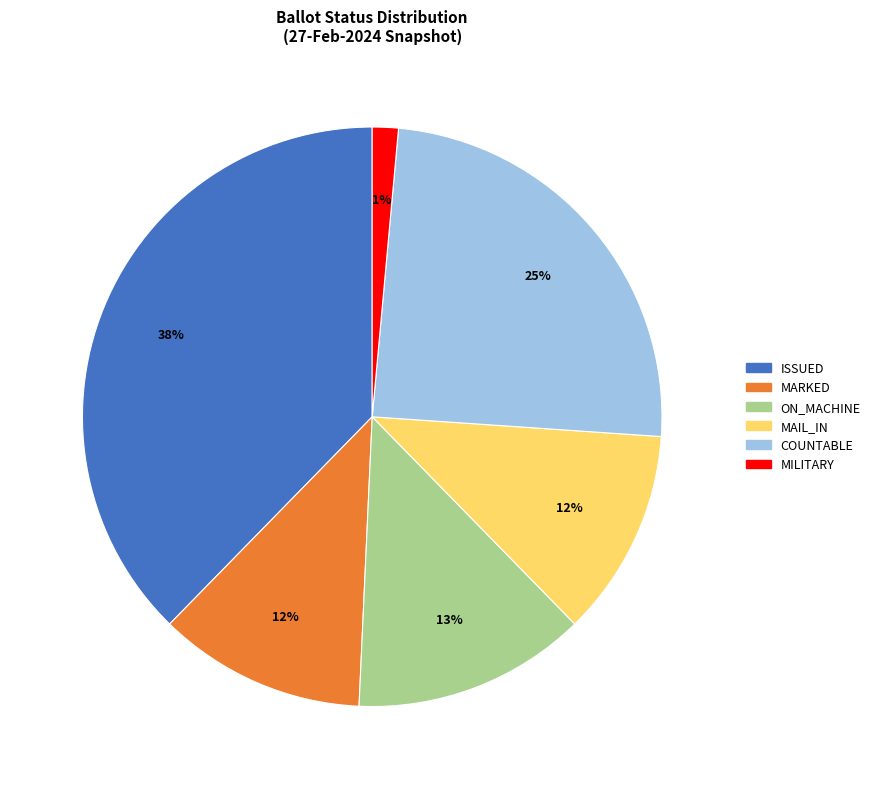

Is the sum of ON_MACHINE and MAIL_IN greater than half?

No